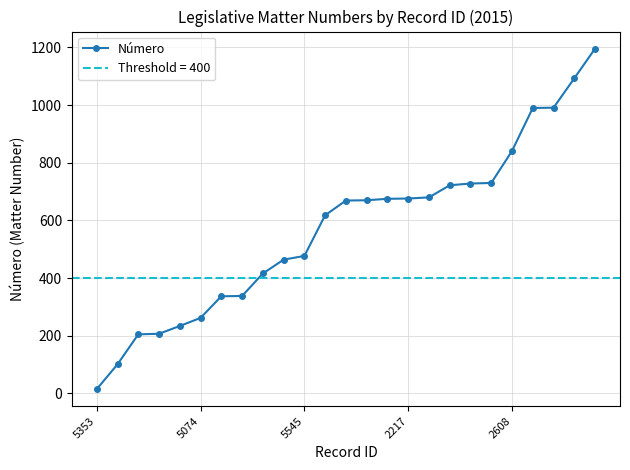

True or false: the data shows 1602 at 24.

False